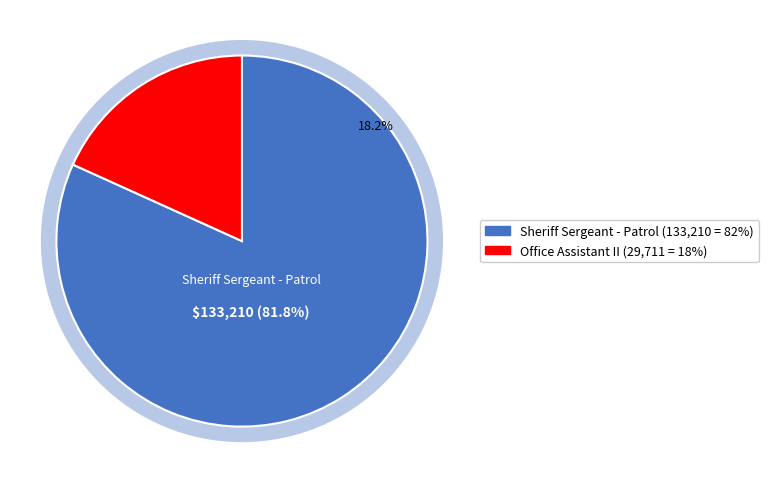

What percentage is the Sheriff Sergeant - Patrol slice, to the nearest percent?

82%